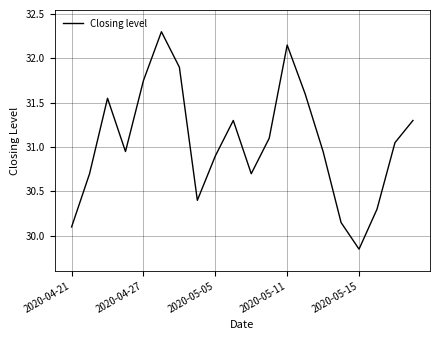

Does the chart display data point markers on the line(s)?

No